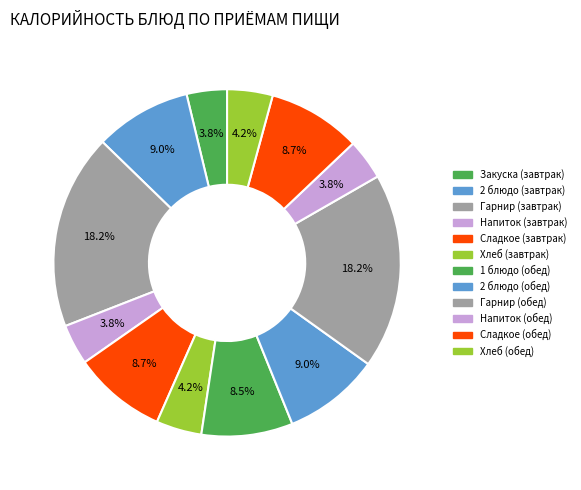

Does any single category account for the majority?

No